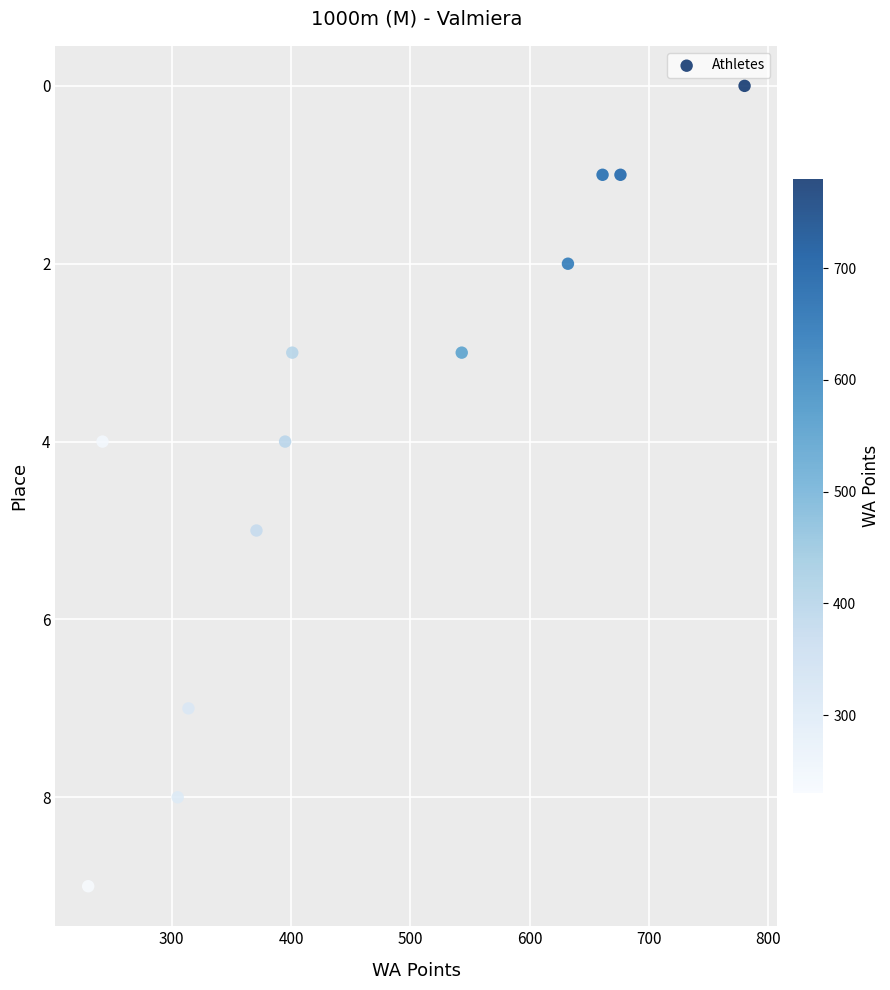

What is the average X value?

462